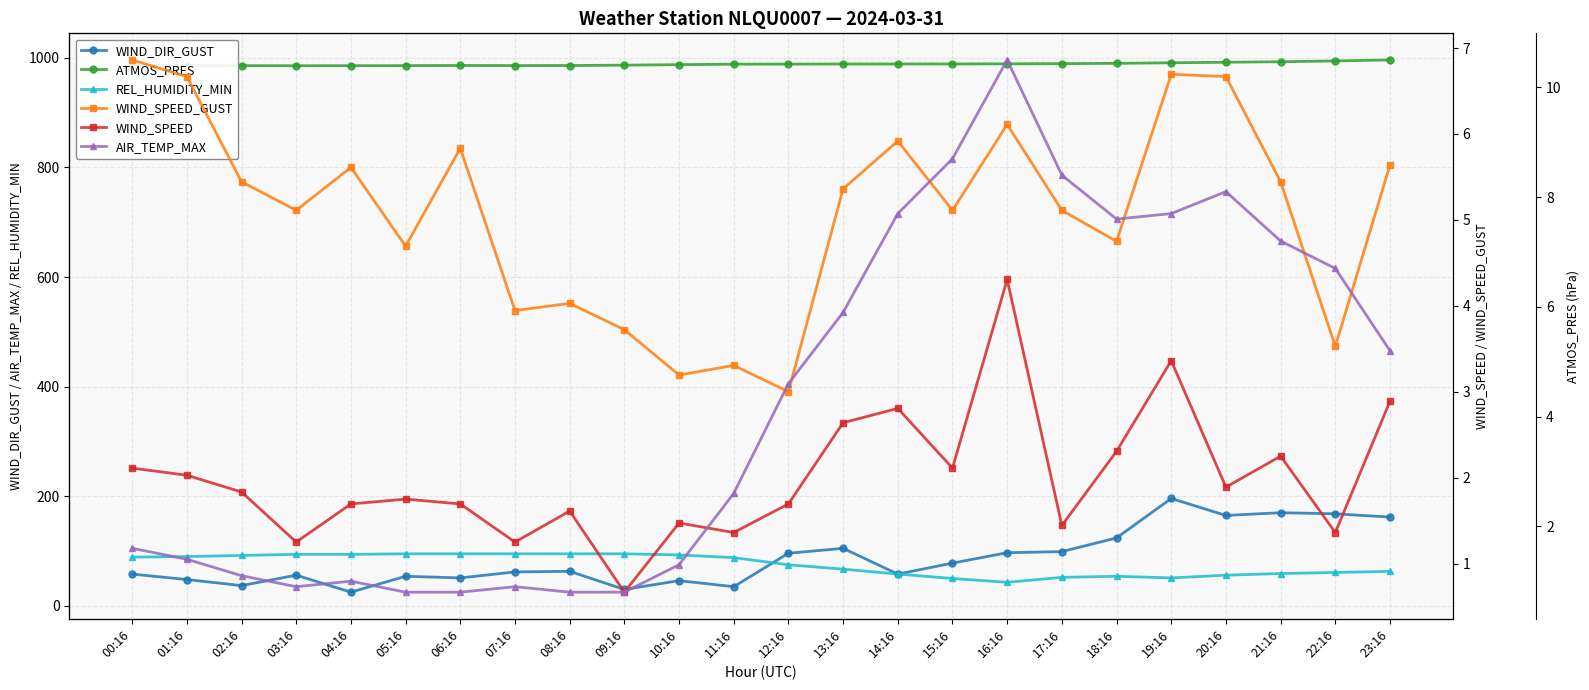

What is the value of the REL_HUMIDITY_MIN point at the 17th from the left?

43.0